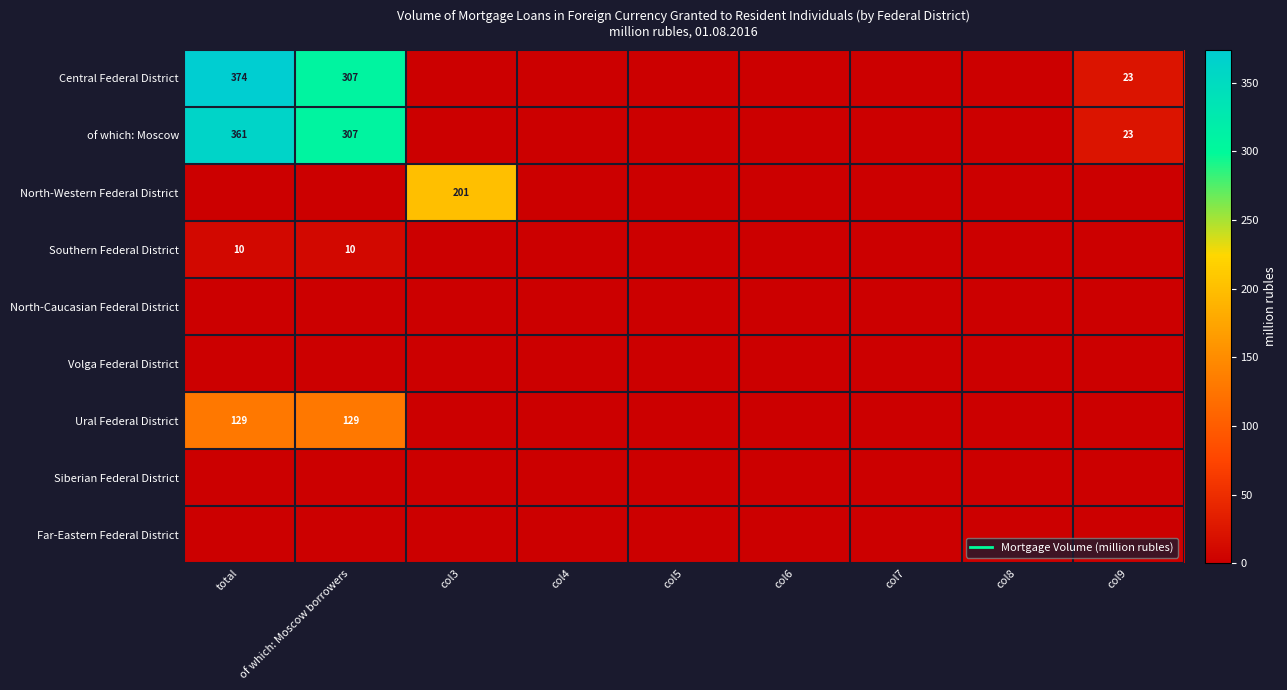

How many values in Southern Federal District are above zero?

2